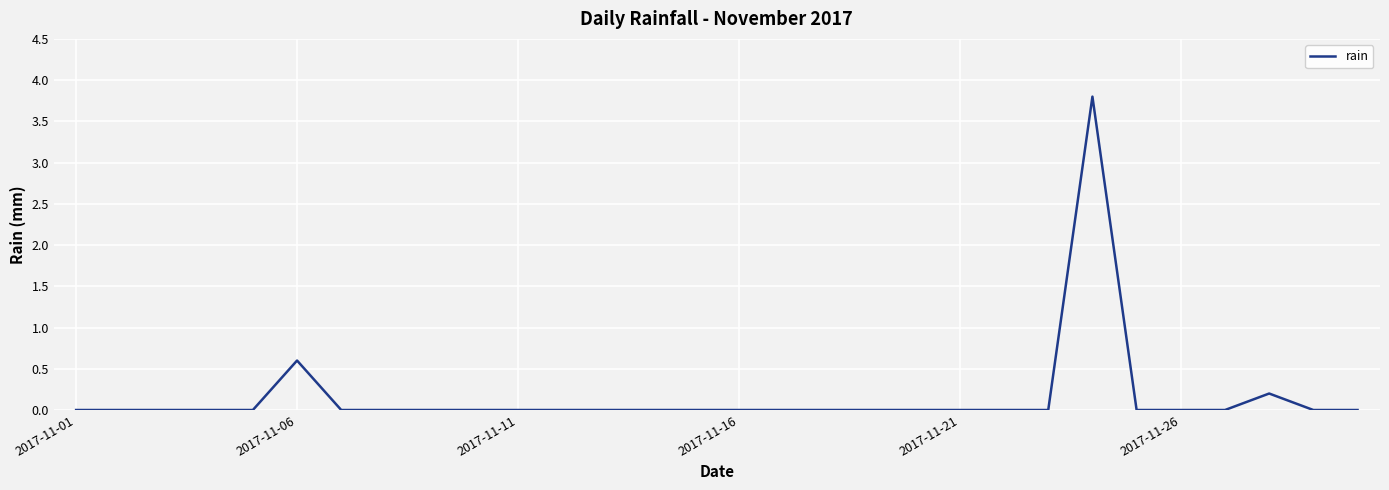

What is the maximum value shown in the chart?

3.8